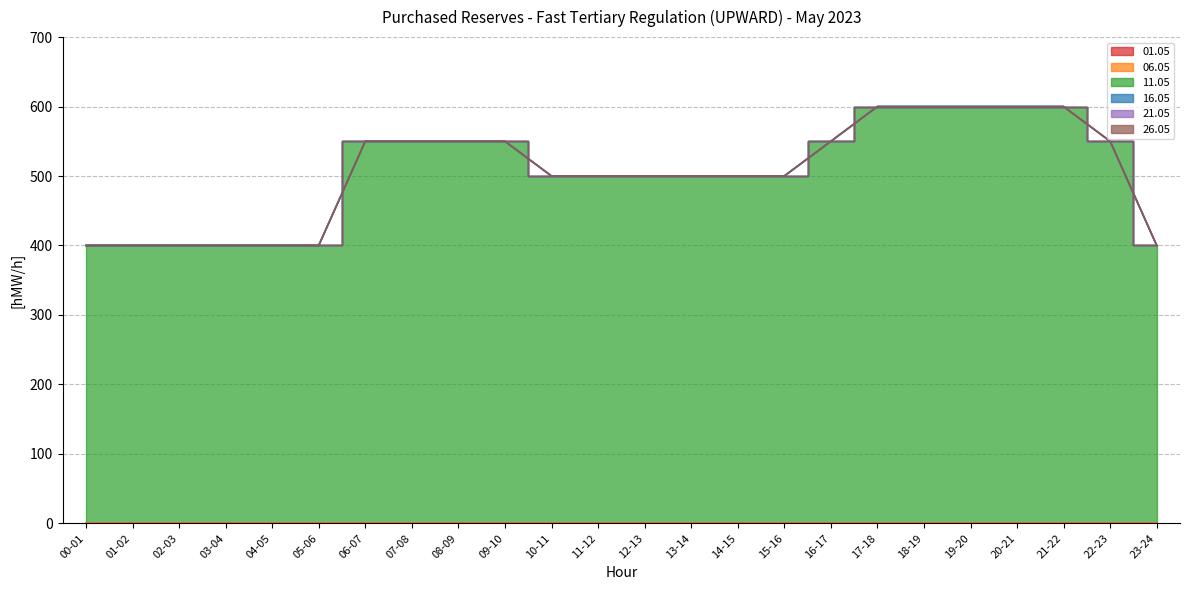

What are all the series names shown in the legend?

01.05, 06.05, 11.05, 16.05, 21.05, 26.05